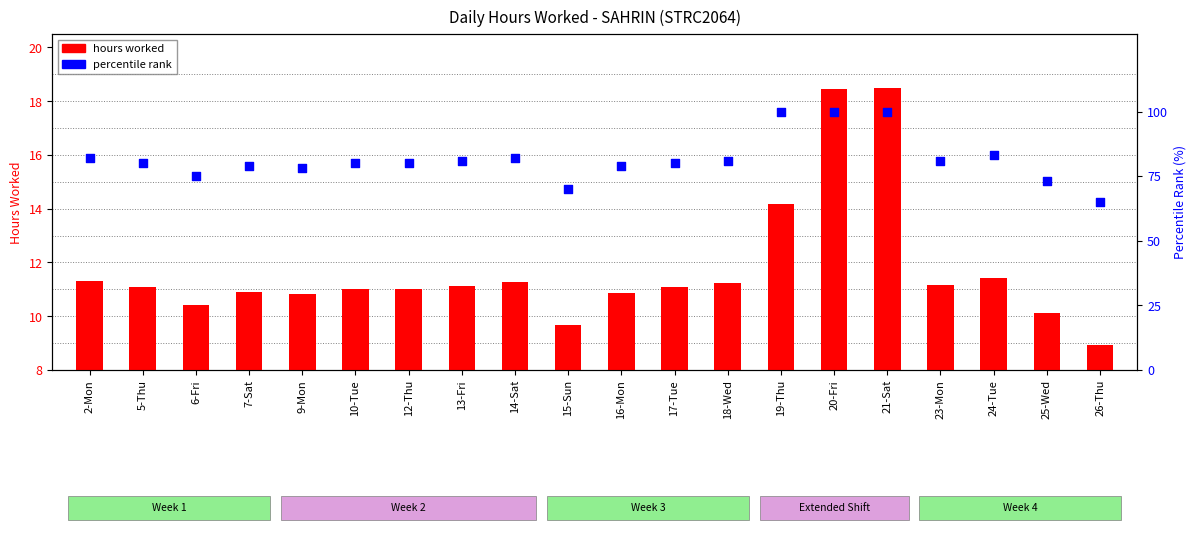

Approximately how many times larger is the value at 19-Thu compared to 23-Mon?

1.2